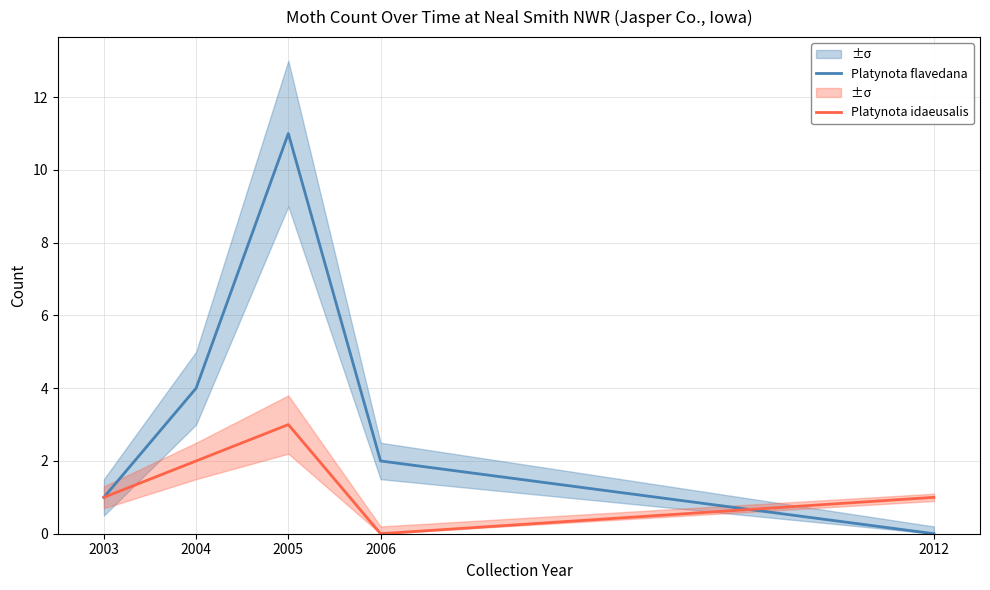

What is the value of the Platynota idaeusalis point at the 2nd from the left?

2